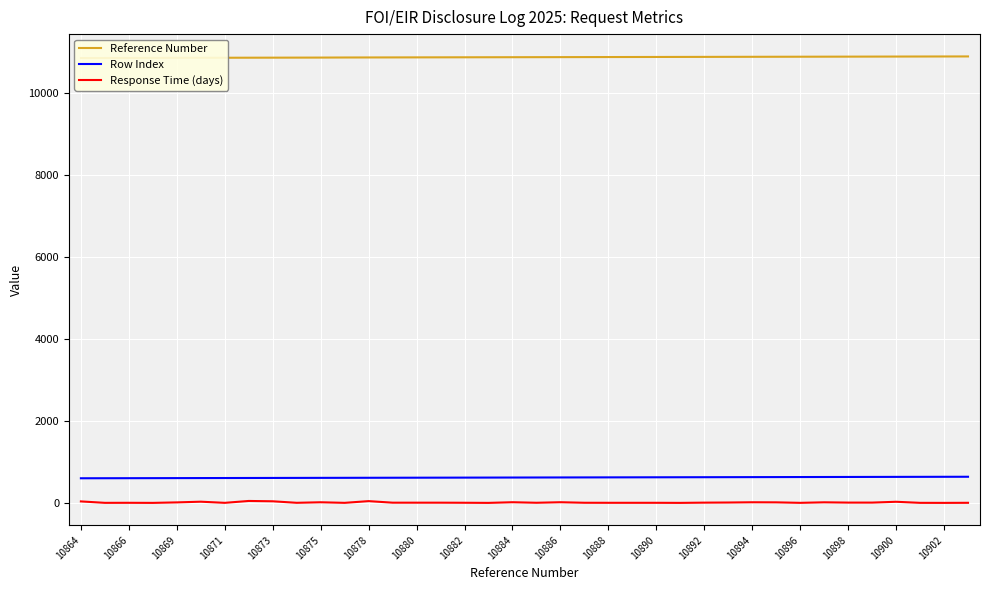

What is the highest value of the Row Index series?

639